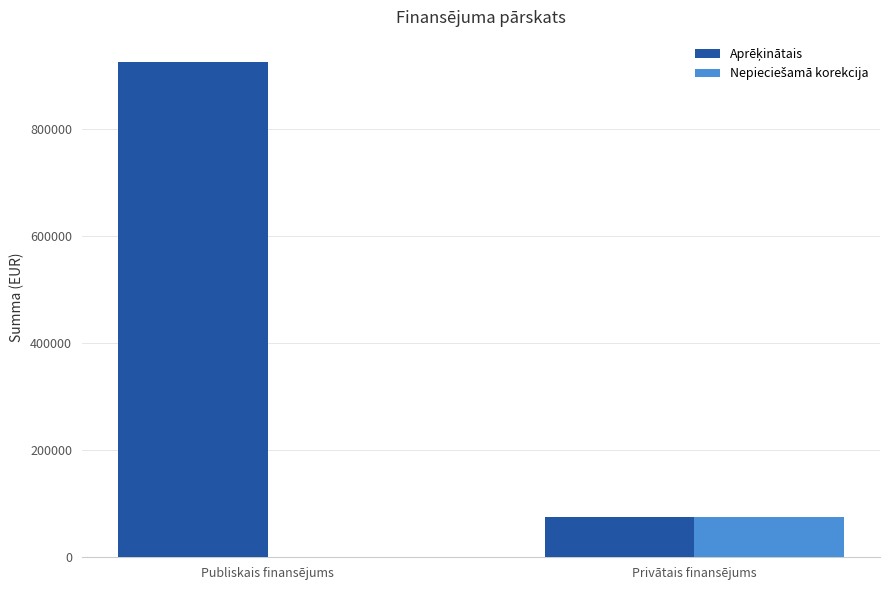

At which category is the sum across all series the highest?

Publiskais finansējums